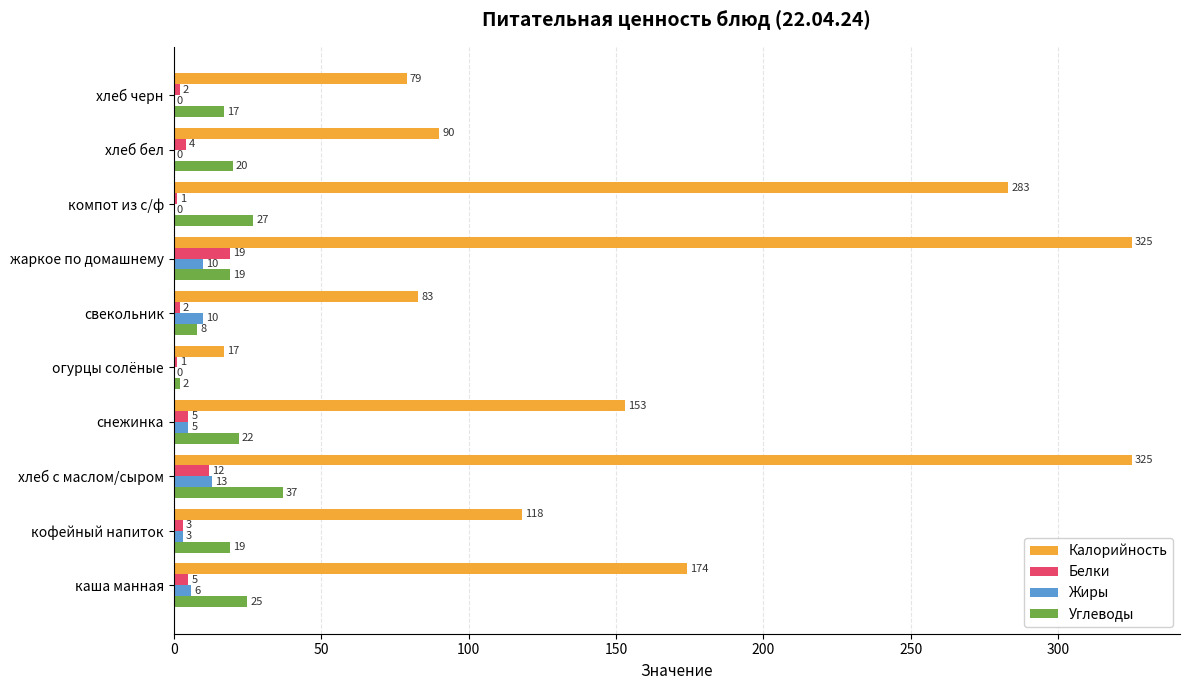

True or false: Калорийность has a value of 83 at свекольник.

True